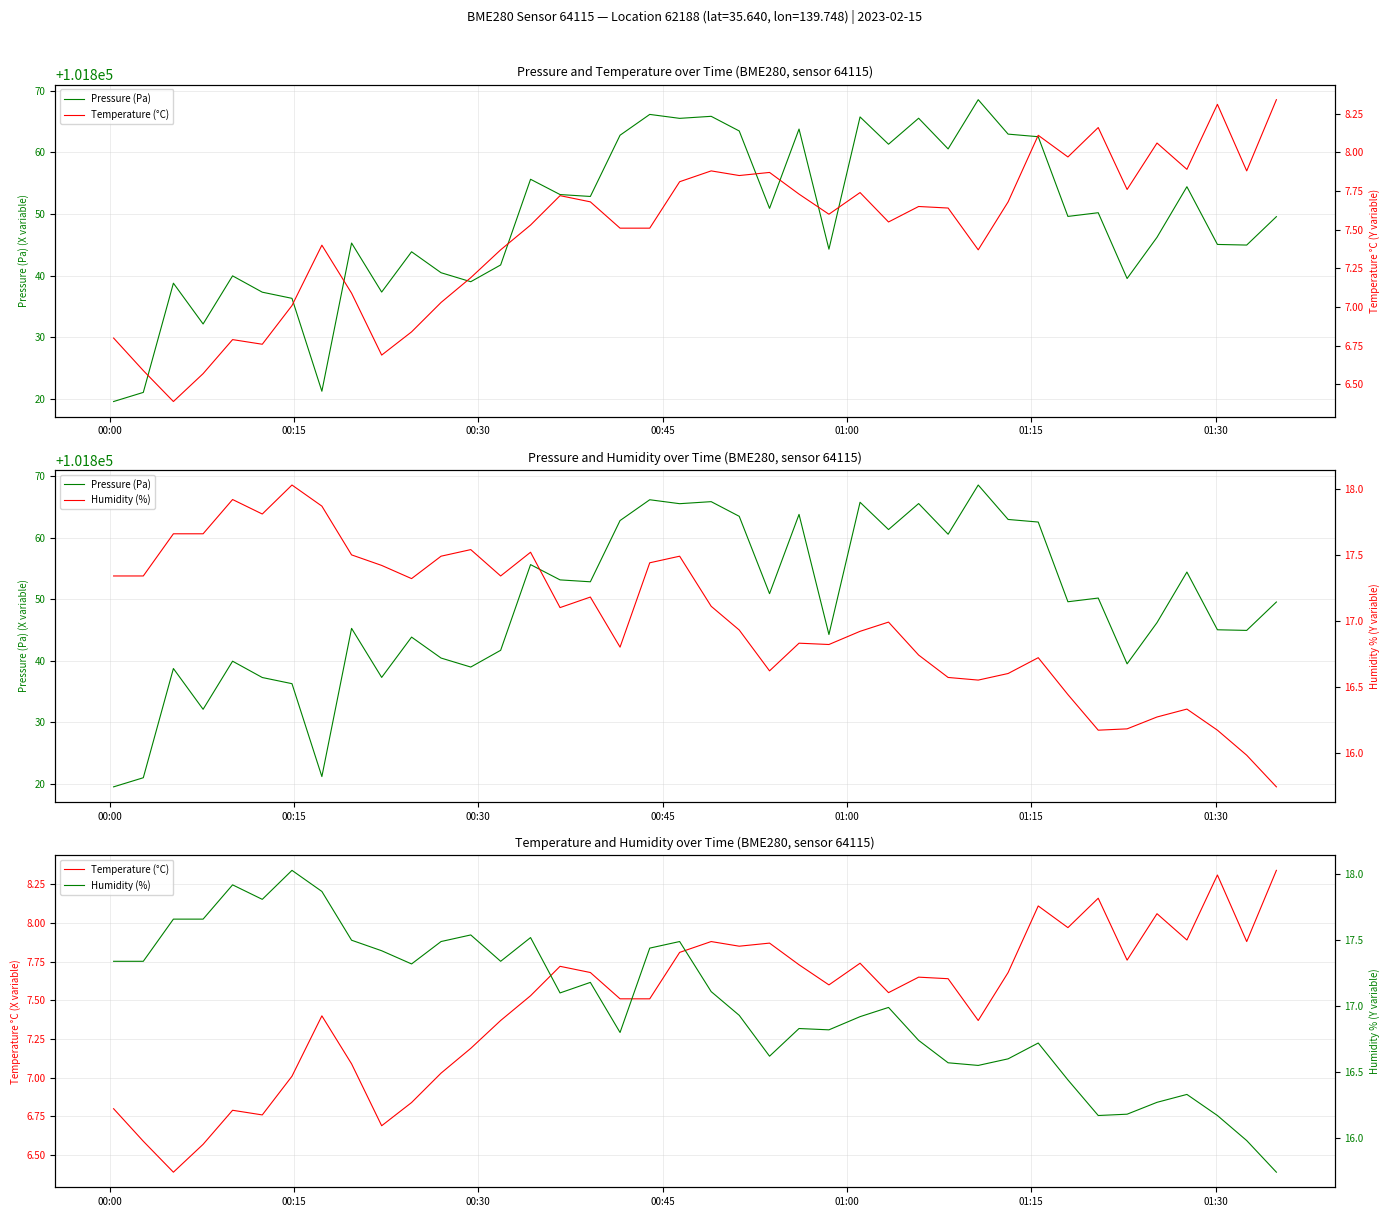

Which series has the widest spread of values?

Pressure (Pa)